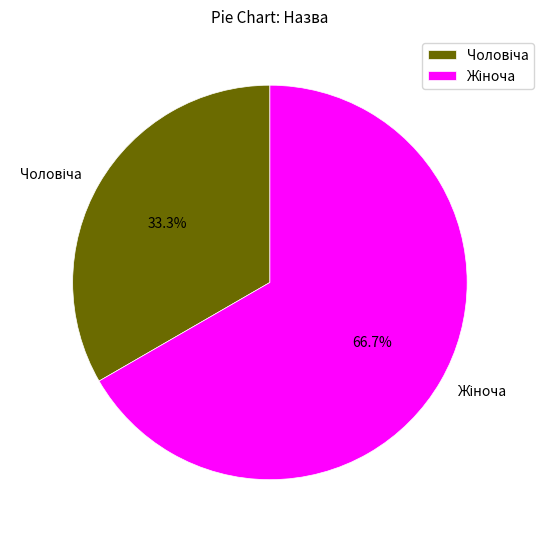

Does any single category account for the majority?

Yes